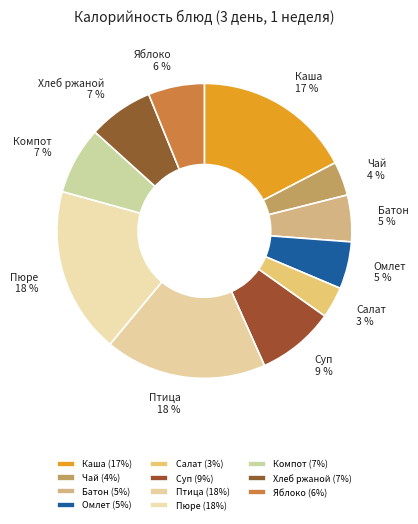

Is the sum of Чай and Хлеб ржаной greater than half?

No